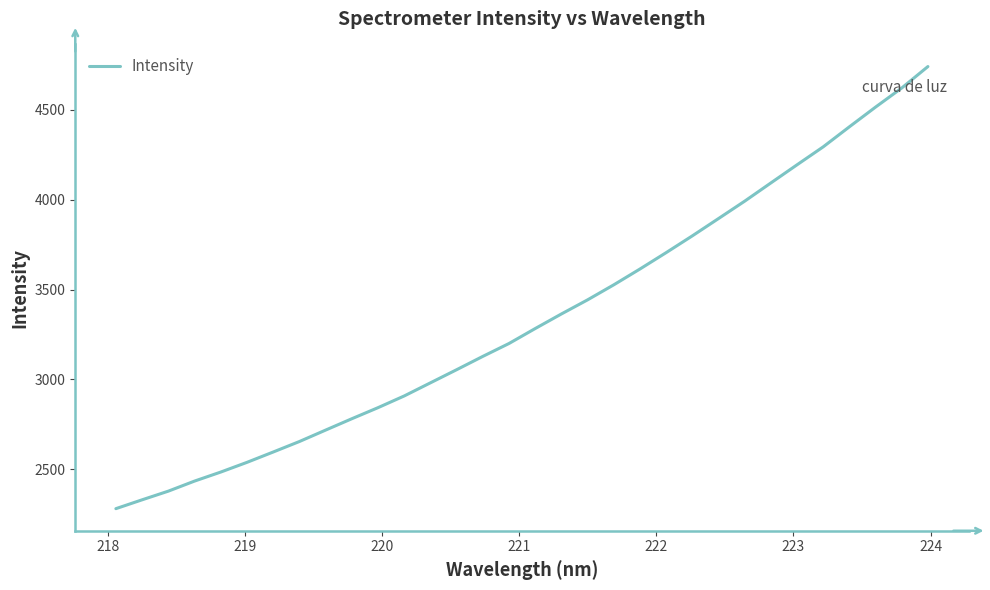

What is the greatest value displayed?

4741.5